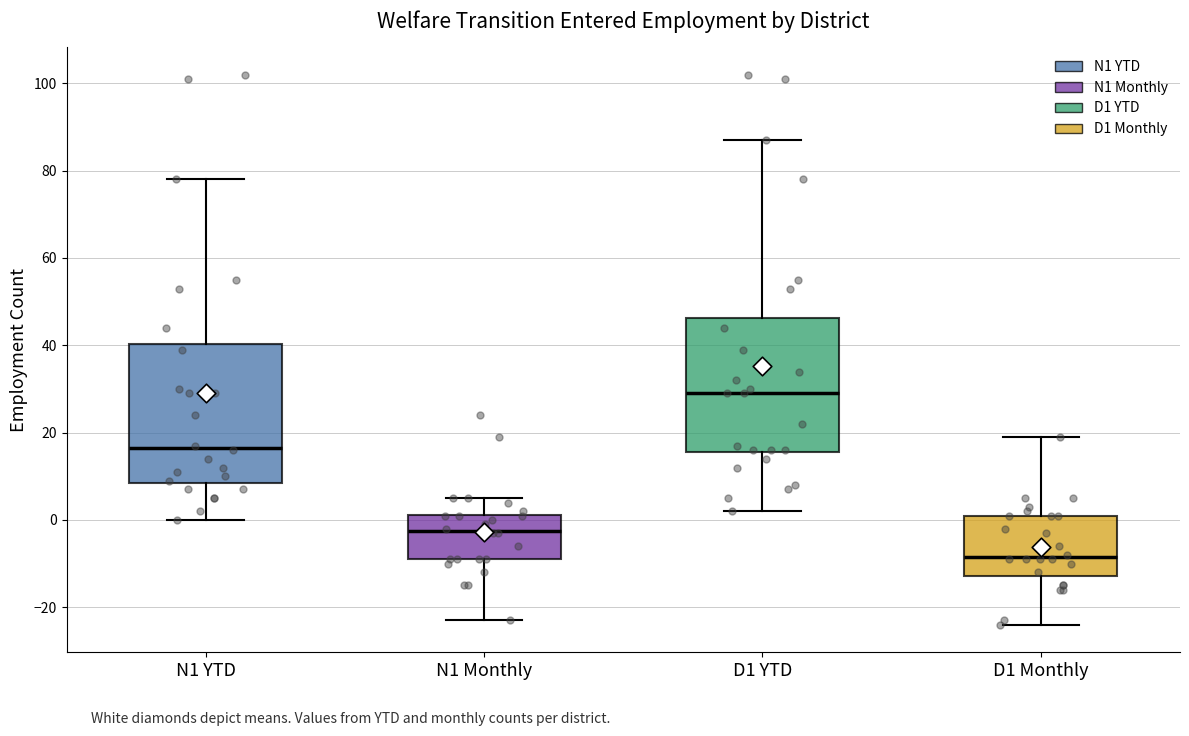

Reading left to right, read every box against the y-axis: the position of its median line, the range the box covers, and the ends of its whiskers. The values are not printed on the chart, so give them approximately, as read against the axis.

N1 YTD: median 16, box 8 to 40, whiskers 0 to 78
N1 Monthly: median -2, box -8 to 2, whiskers -22 to 6
D1 YTD: median 30, box 16 to 46, whiskers 2 to 88
D1 Monthly: median -8, box -12 to 2, whiskers -24 to 20